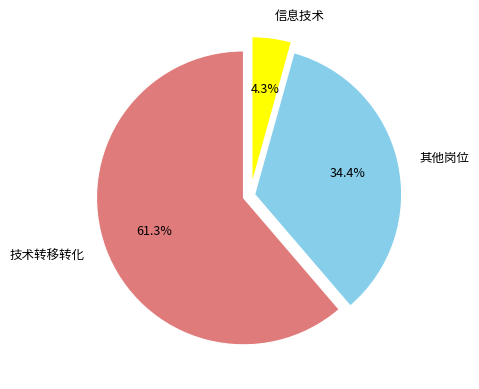

Between 其他岗位 and 信息技术, which is larger?

其他岗位